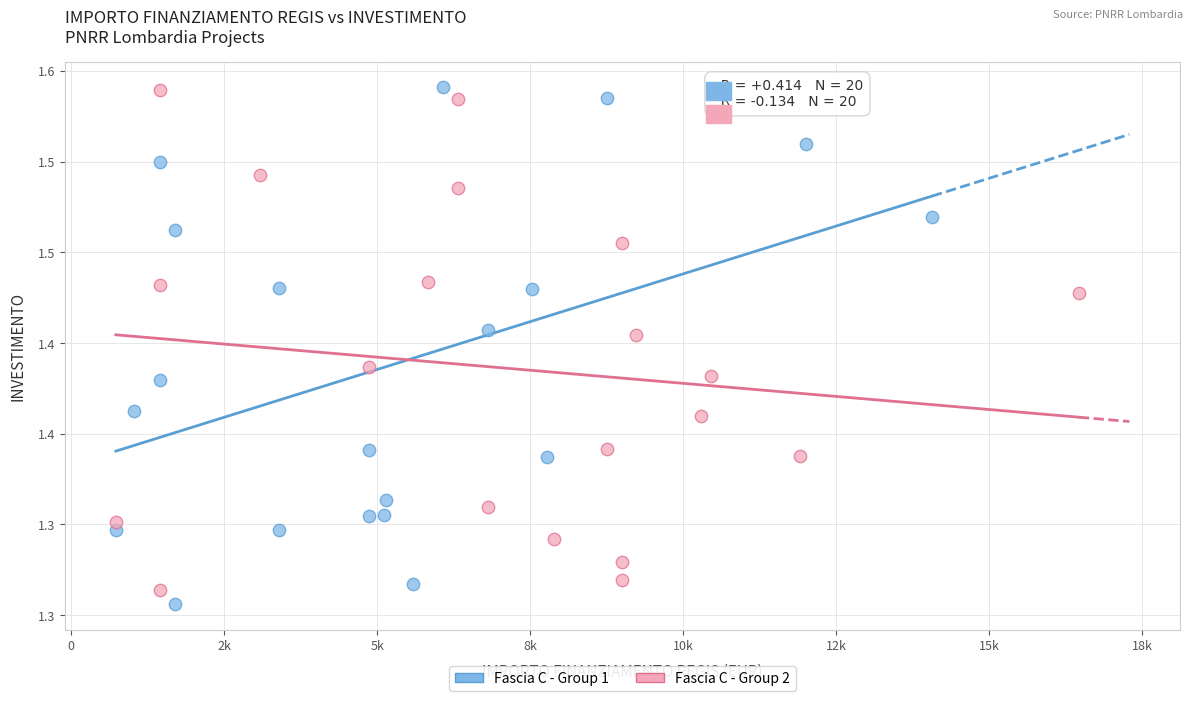

What are all the series names shown in the legend?

Fascia C - Group 1, Fascia C - Group 2